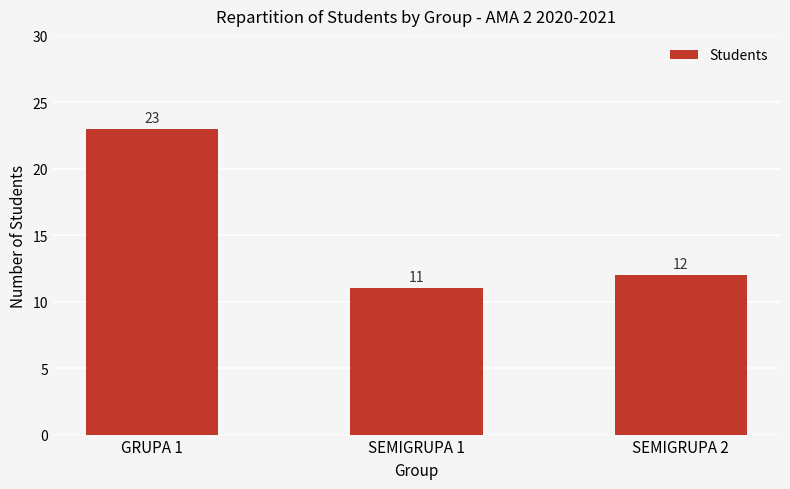

Where does the data first go above 12?

GRUPA 1